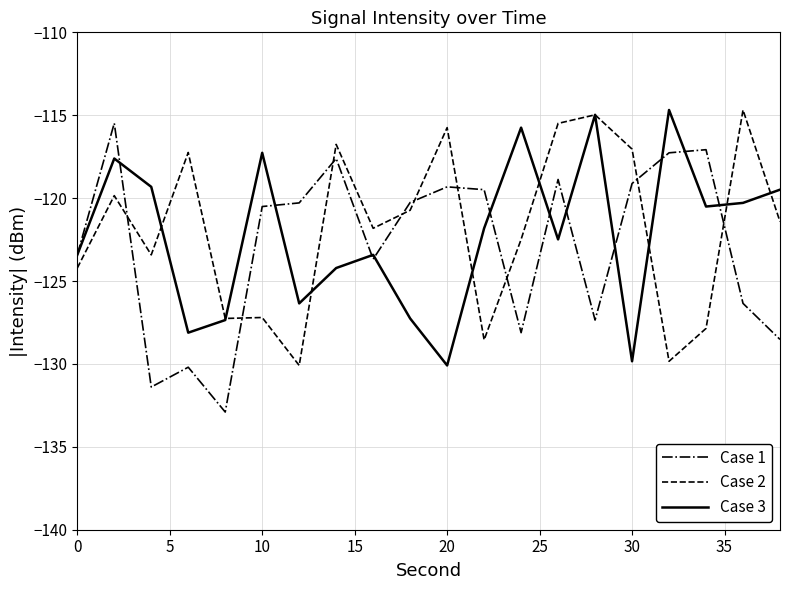

What is the maximum value for Case 3?

-114.7